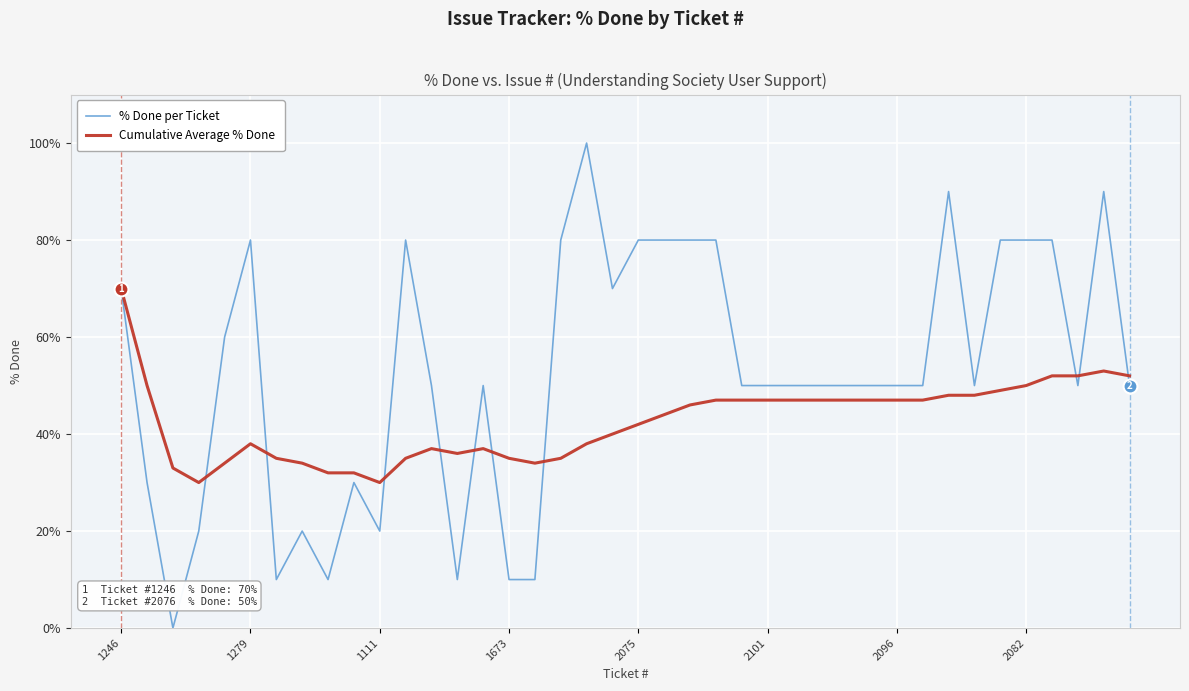

Which series has the largest range (max minus min)?

% Done per Ticket